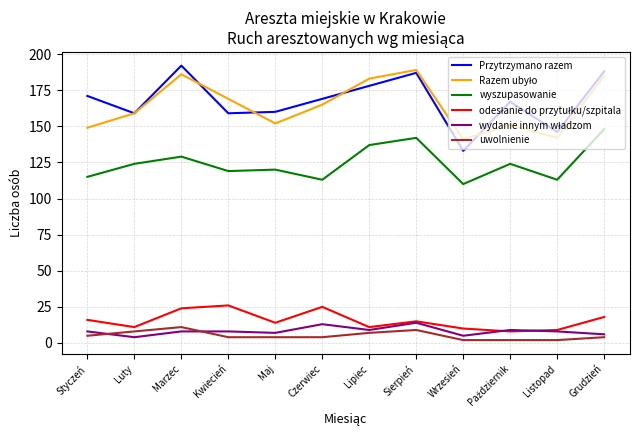

What is the greatest value displayed?

192